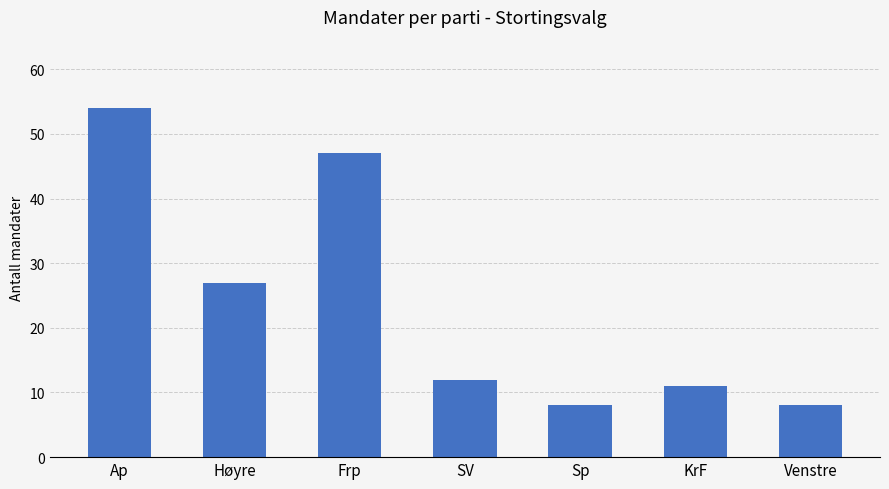

The chart shows a value of 10 at Høyre. True or false?

False